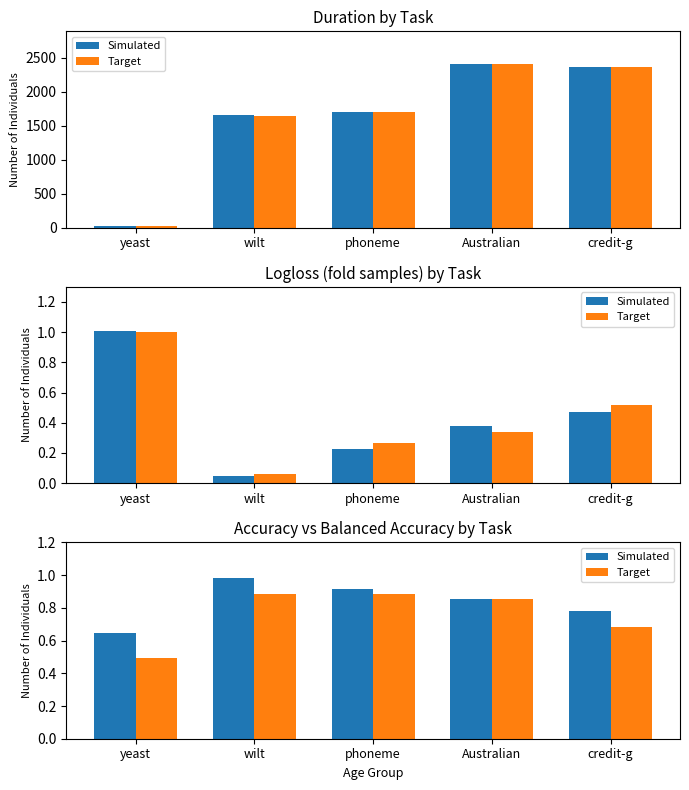

Reading right to left, what are all the values shown in this chart?

Simulated: 0.8	0.9	0.9	1.0	0.6
Target: 0.7	0.9	0.9	0.9	0.5